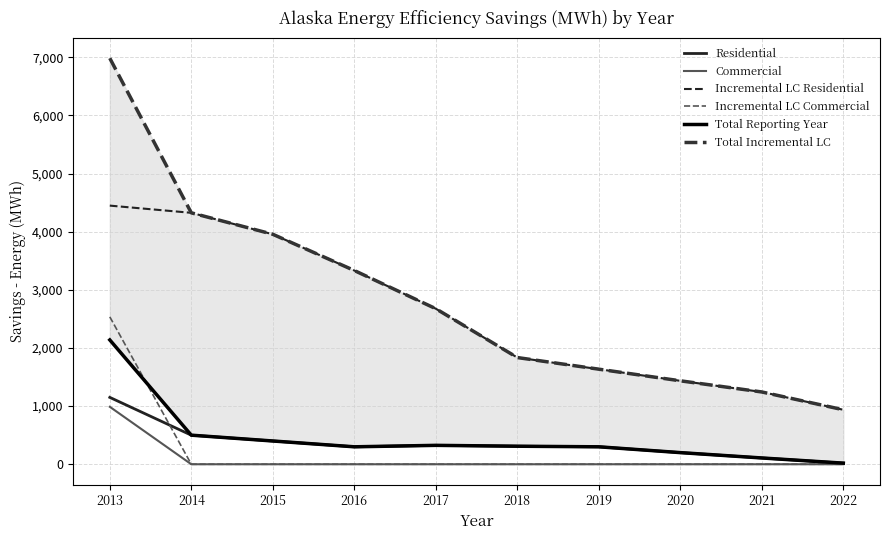

True or false: Residential and Commercial intersect in this chart.

False